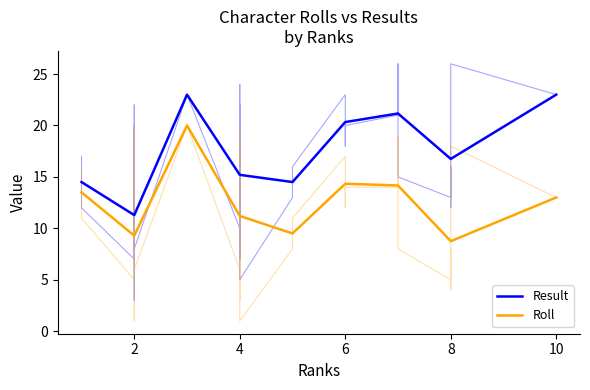

What is the sum of all Result values?

159.7